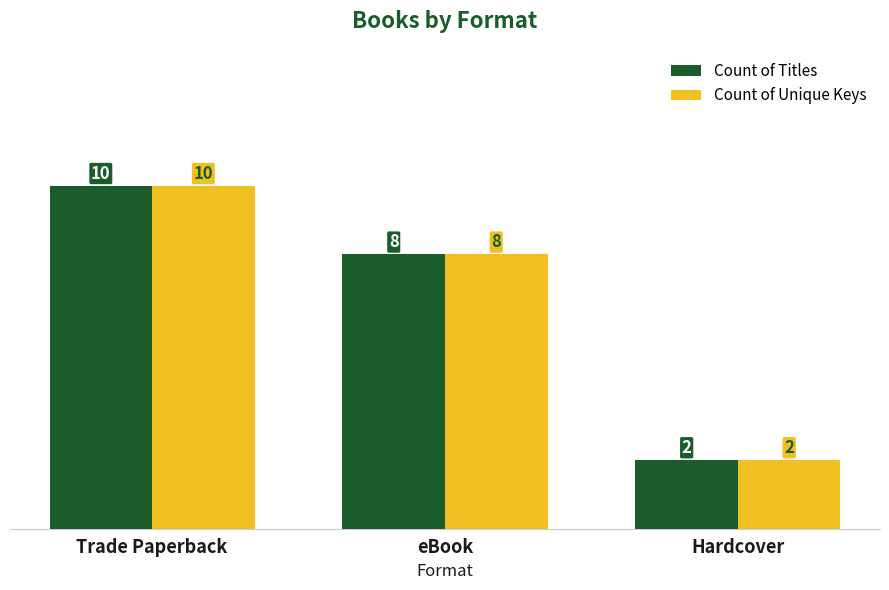

How many groups of bars are there?

3